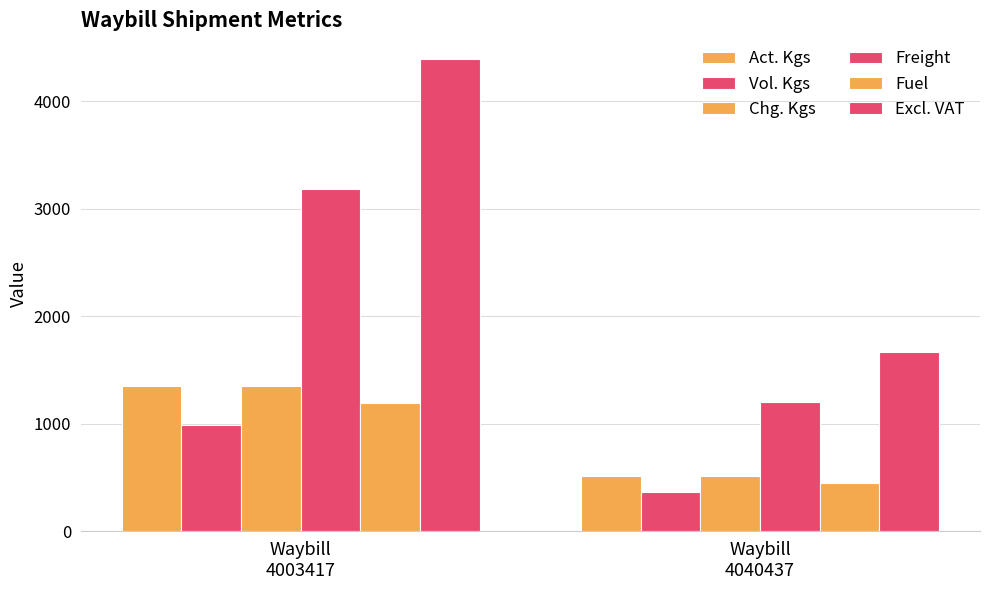

Count the number of data series in this chart.

6